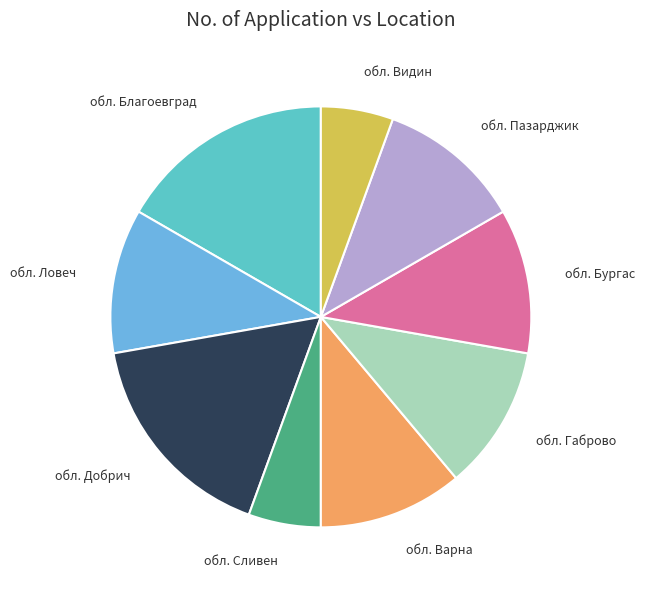

Approximately how many times larger is the value at обл. Видин compared to обл. Сливен?

1.0